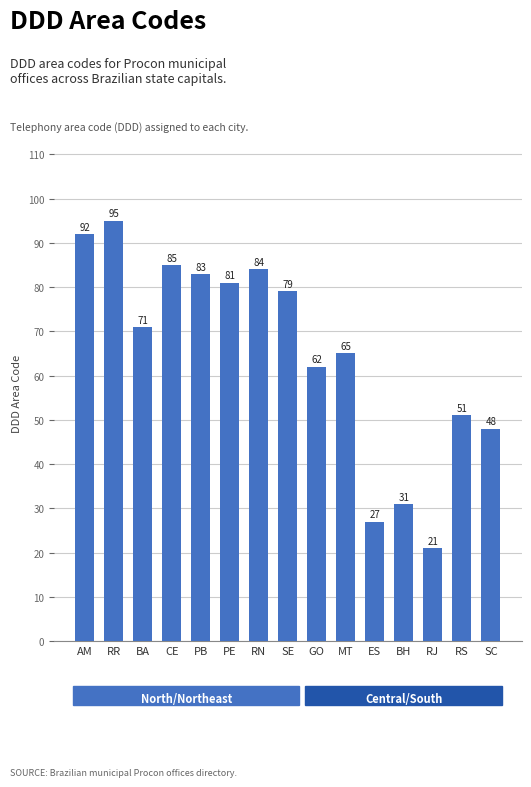

How many data points are less than 71?

7